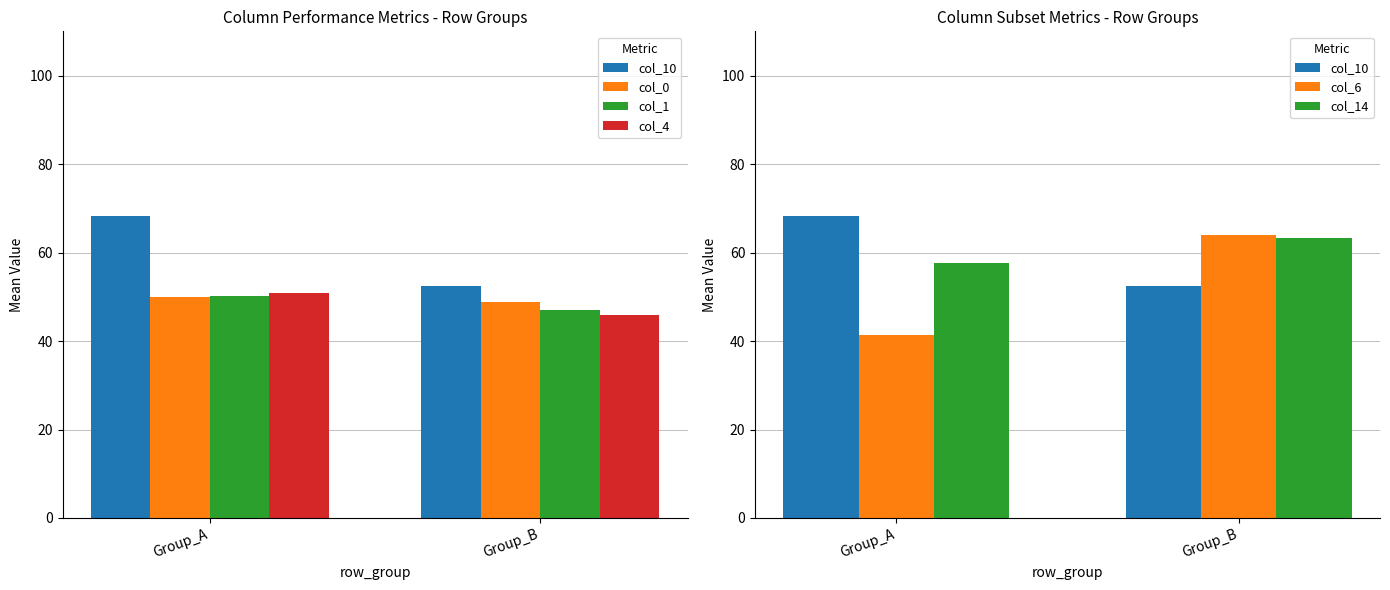

What is the sum of the col_10 values at Group_B and Group_A?

120.7